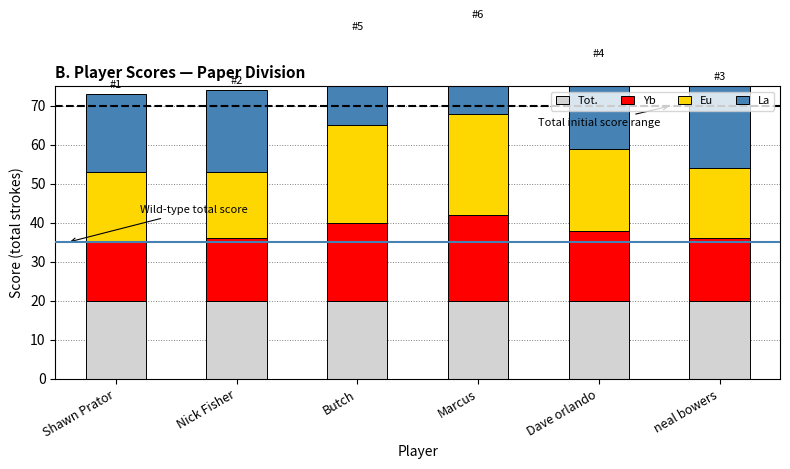

Which series has the largest range (max minus min)?

Eu